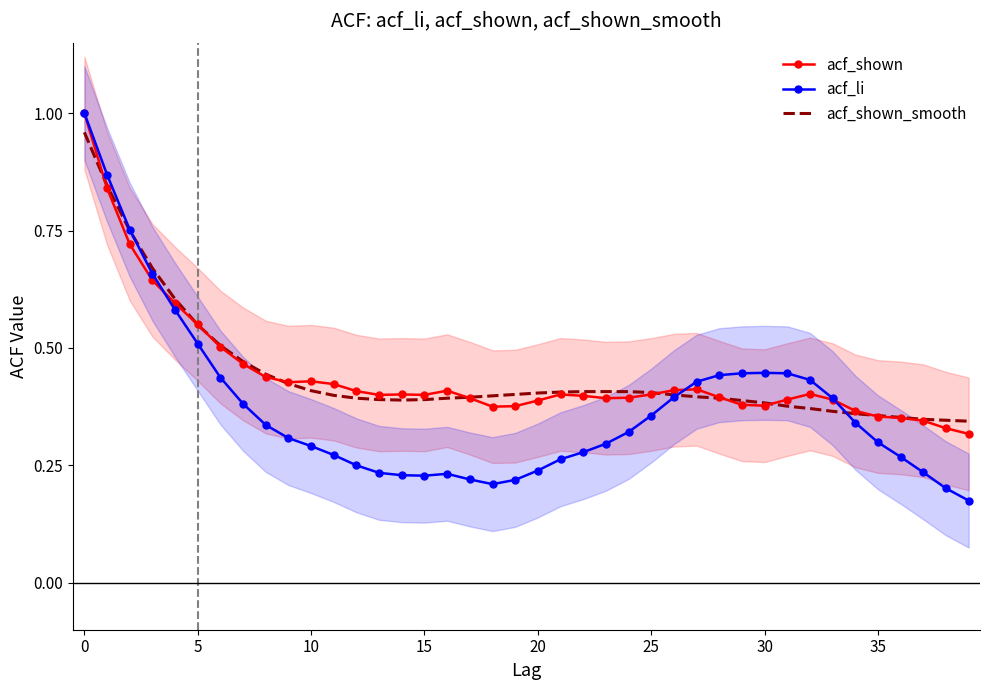

How many acf_shown values are between 0 and 1?

40